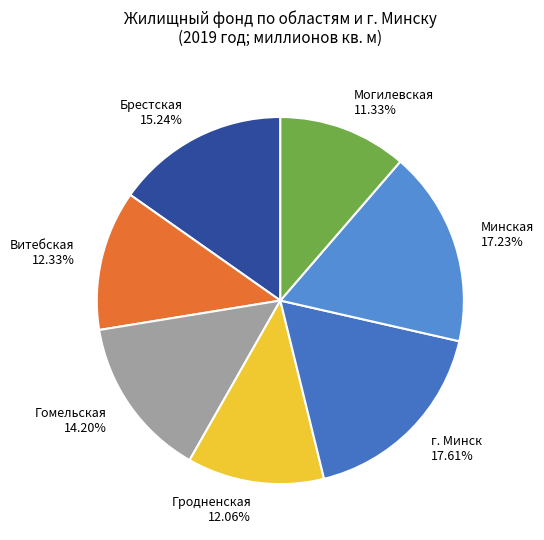

Count the number of slices in the pie.

7